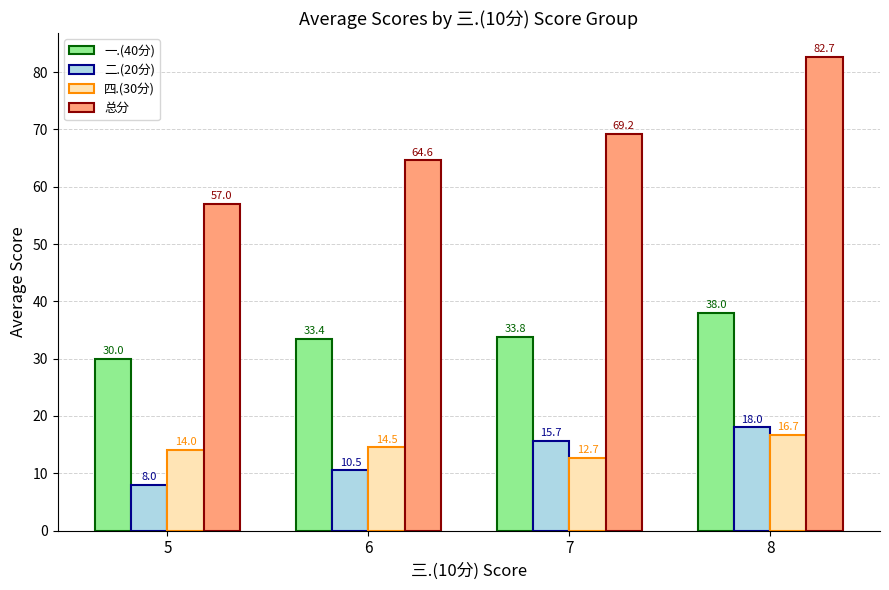

What is the value of the 总分 bar at the 3rd from the left?

69.2